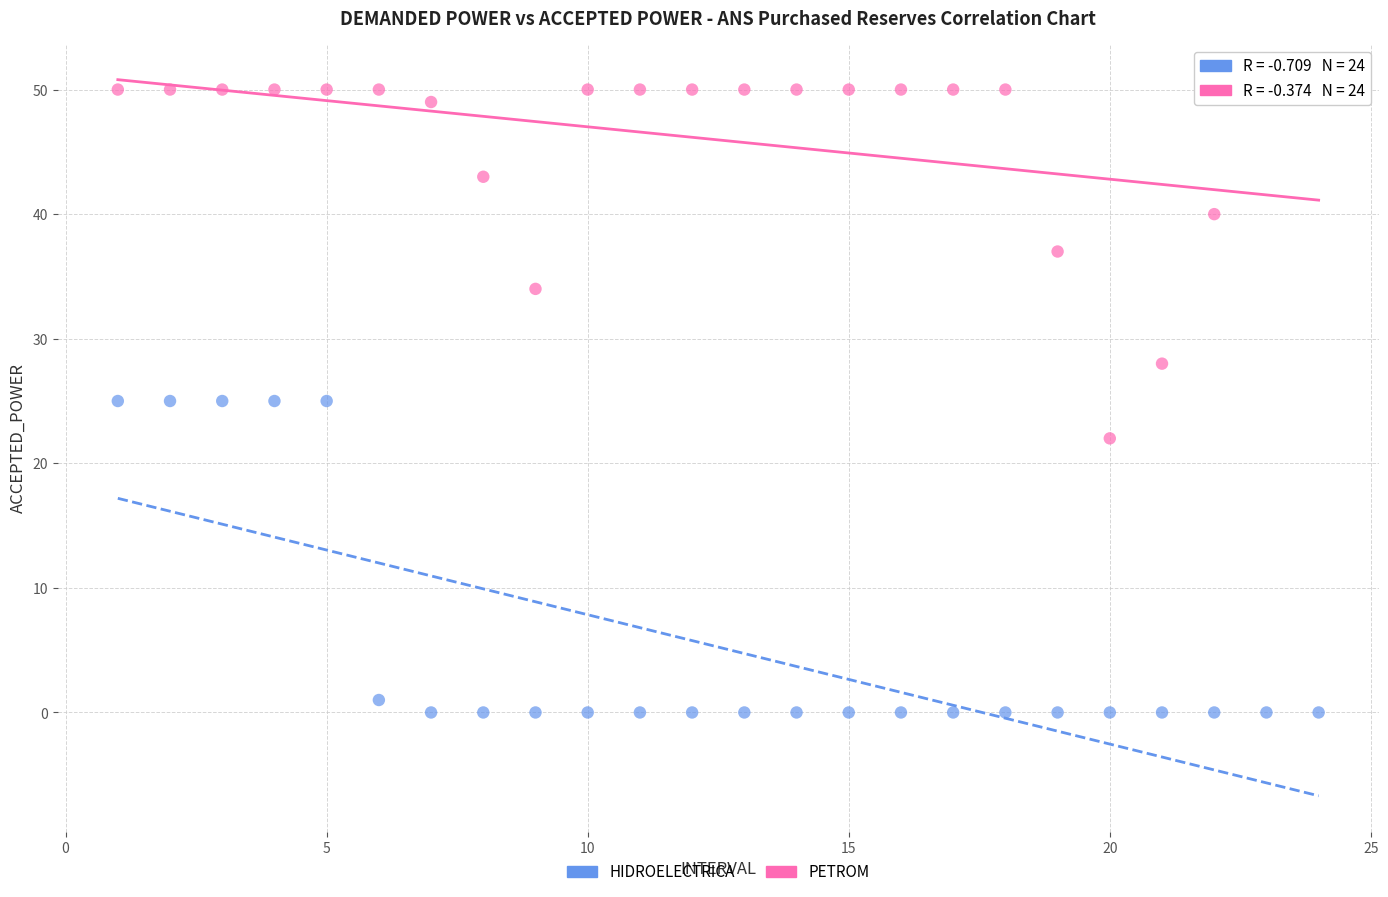

Which series reaches the minimum Y coordinate?

HIDROELECTRICA